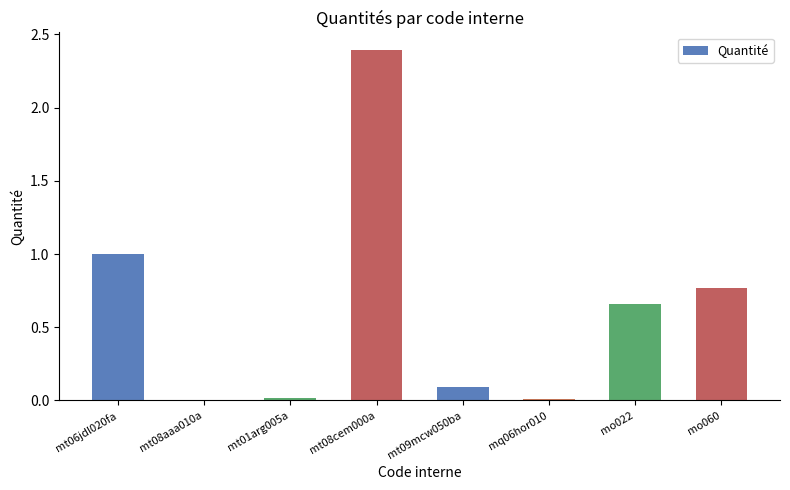

What is the average value?

0.6